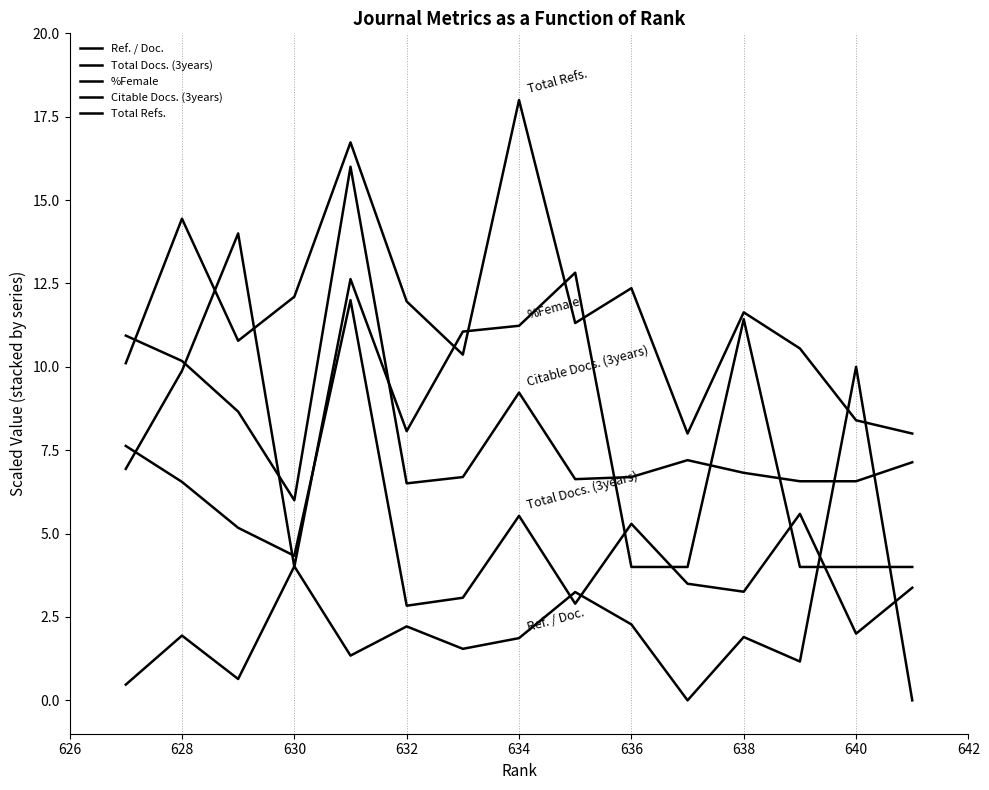

Which series has the largest total across all categories?

Total Refs.